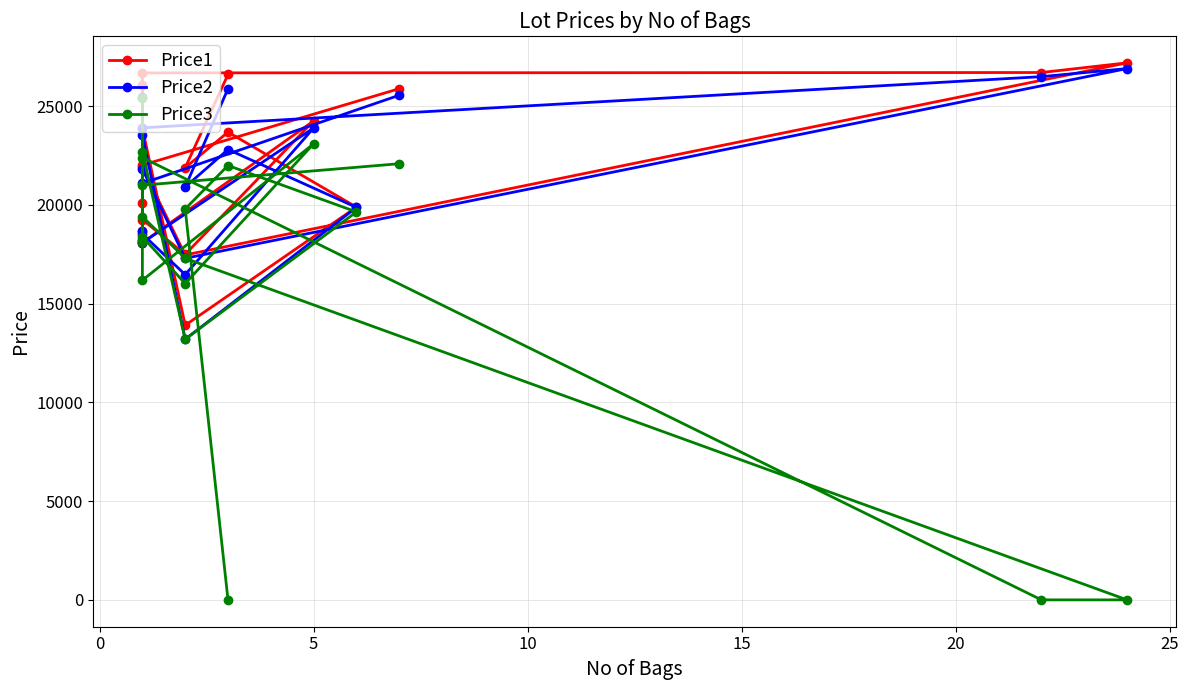

List the series in order of their peak value, lowest first.

Price3, Price2, Price1